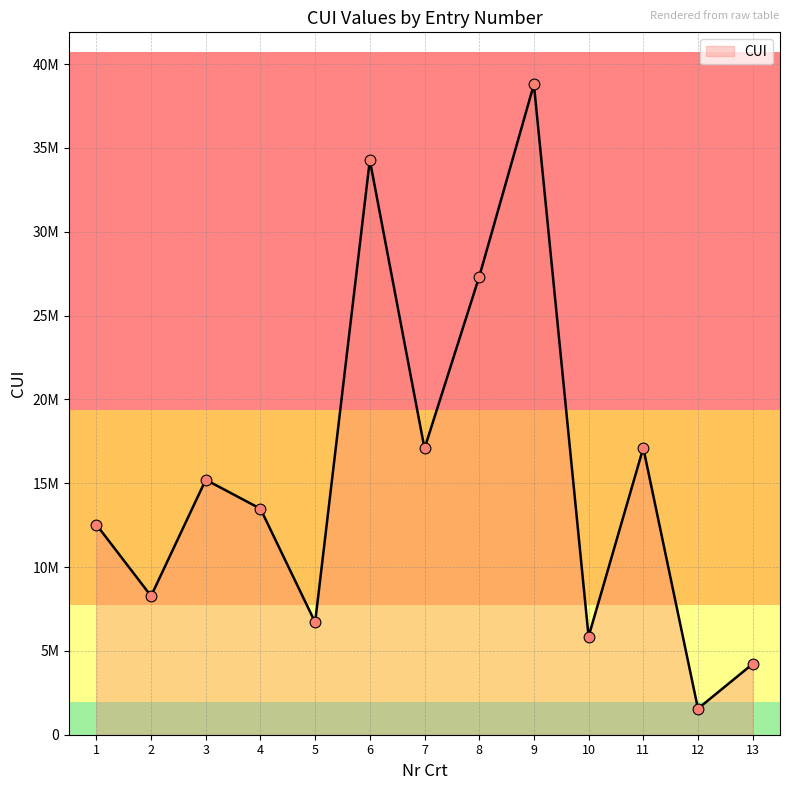

What is the change in value from 3 to 10?

-9353726